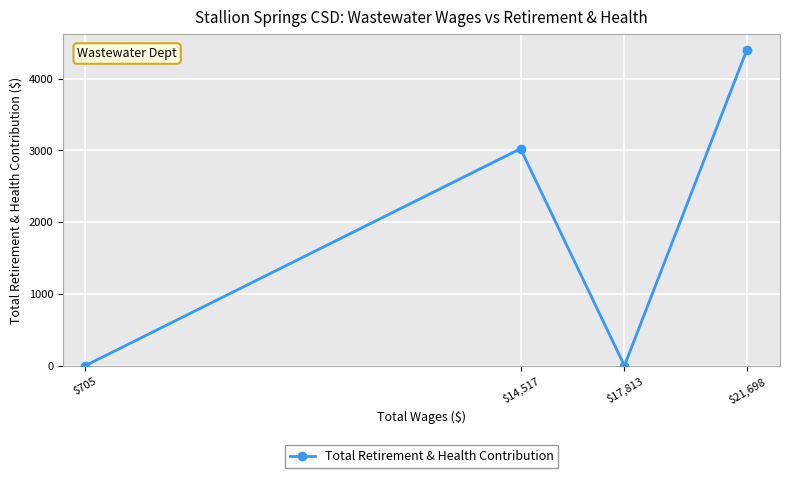

What is the label of the 3rd point from the left?

$17,813